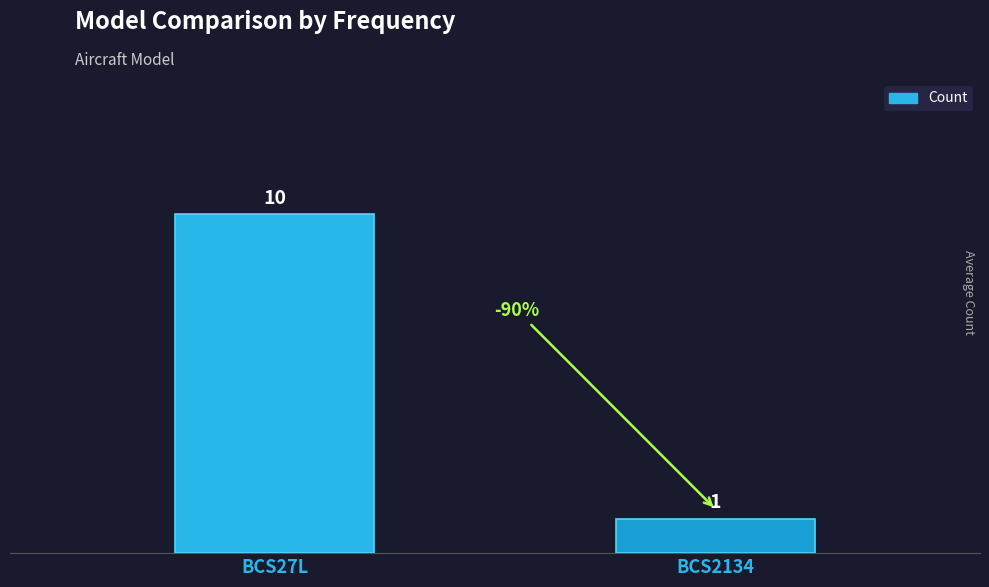

List the labels in order of value, largest first.

BCS27L, BCS2134